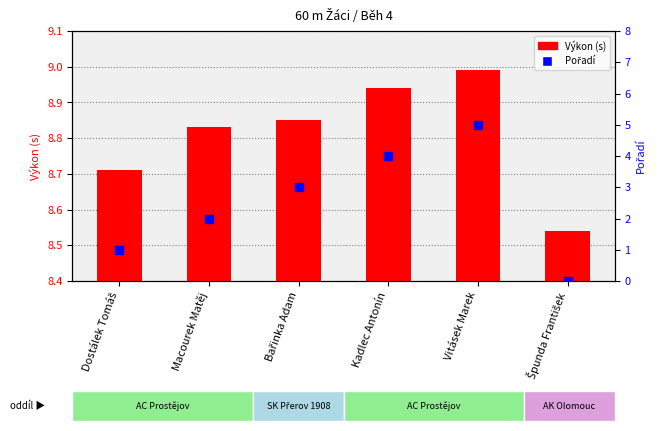

Which series has the largest total across all categories?

Výkon (s)